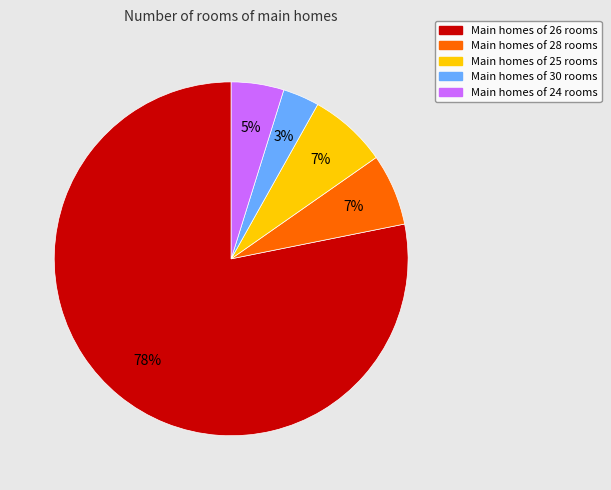

To the nearest percent, what is the difference between the largest and smallest slice percentages?

75%